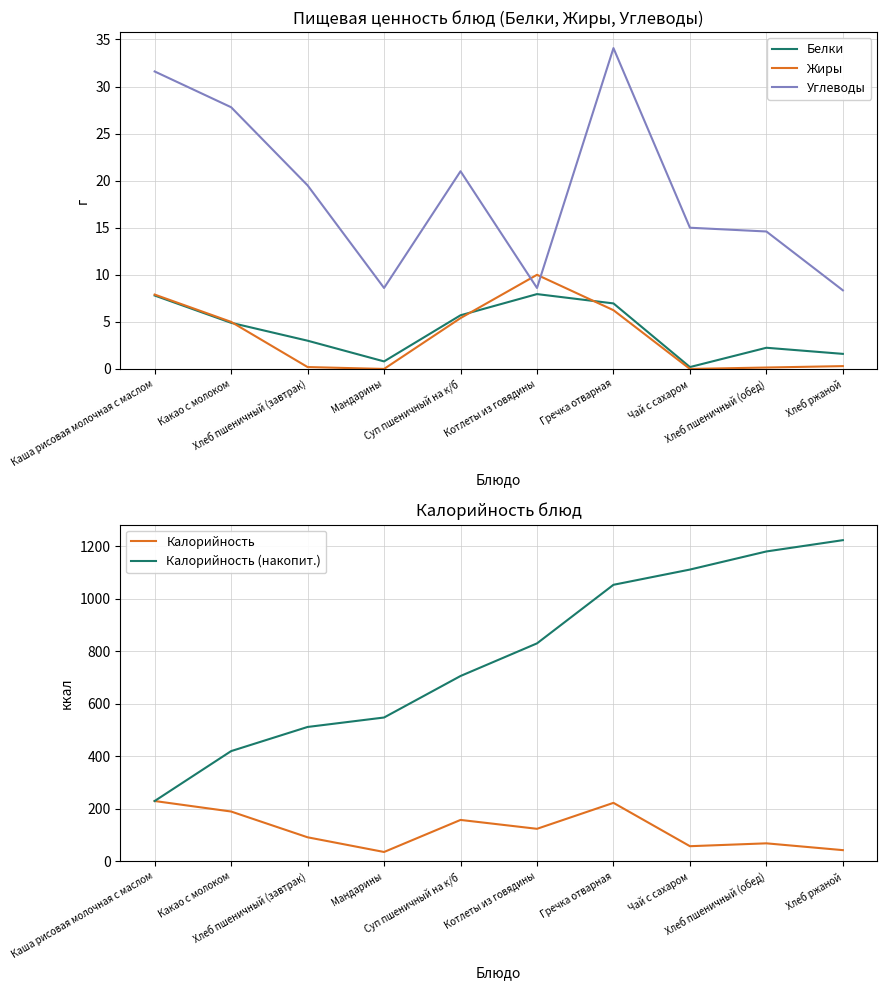

Which category has the highest value across all series?

Хлеб ржаной